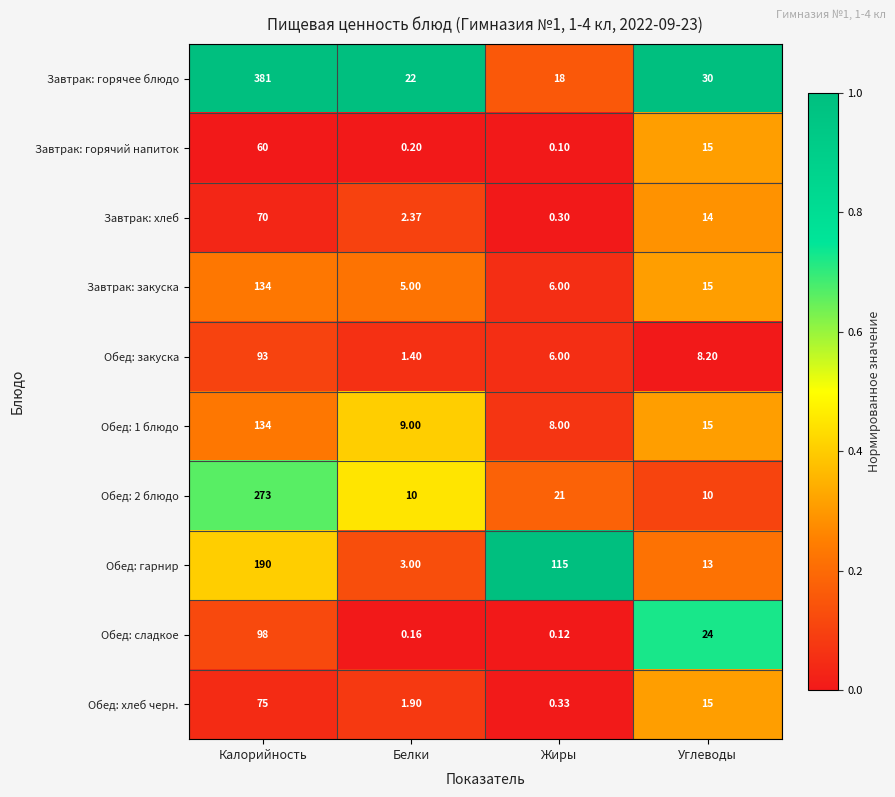

Which series changed the most between Белки and Углеводы?

Обед: сладкое